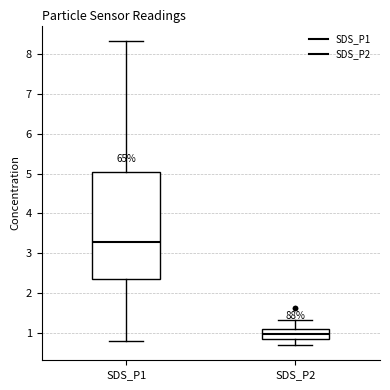

Reading left to right, transcribe this box plot: for each box, give where its median line is, the range the box spans, and where its two whiskers end, as read against the y-axis. The values are not printed on the chart, so give them approximately, as read against the axis.

SDS_P1: median 3.3, box 2.3 to 5.0, whiskers 0.8 to 8.3
SDS_P2: median 1.0, box 0.9 to 1.1, whiskers 0.7 to 1.3